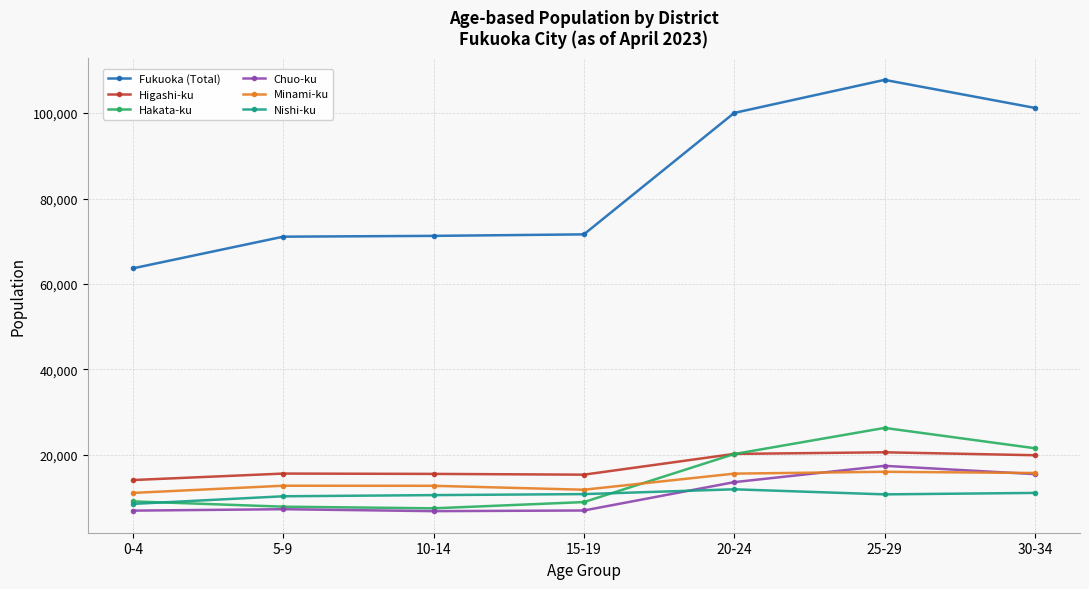

The value of Higashi-ku at 0-4 is 14112. True or false?

True